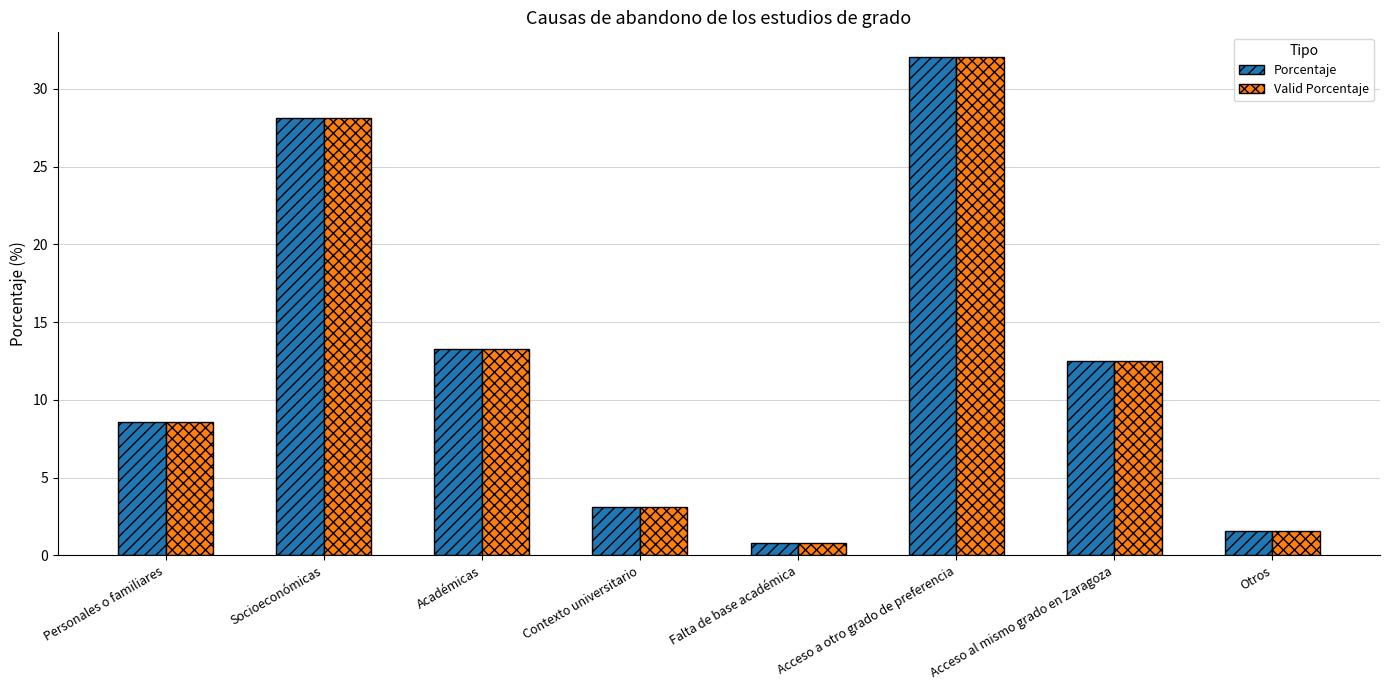

What is the average value of the Porcentaje series?

12.5